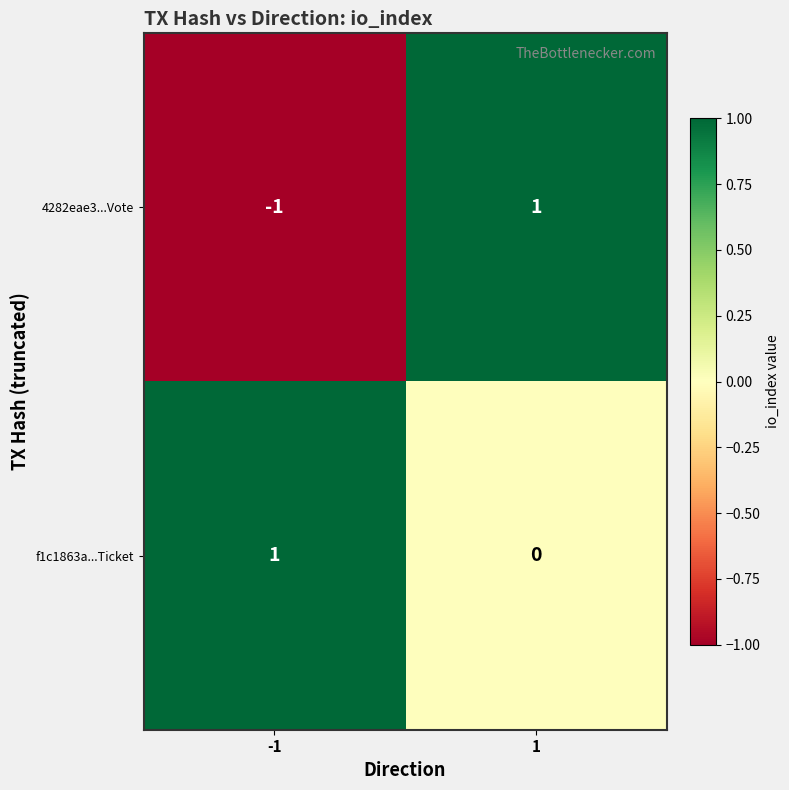

How many distinct data groups are displayed?

2